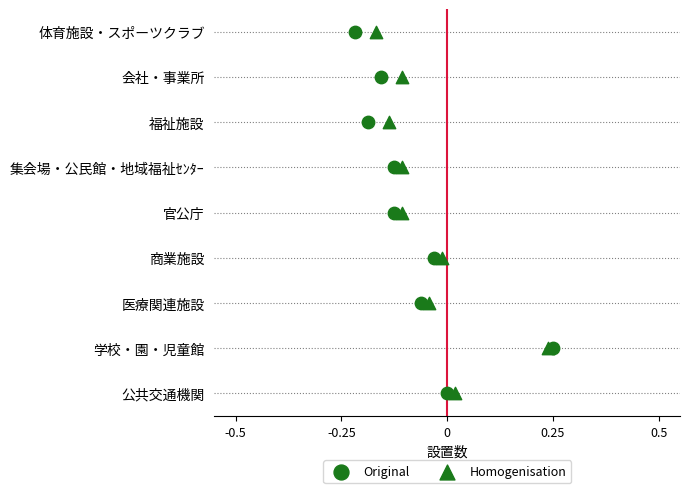

Which series has the widest spread of Y values?

Original